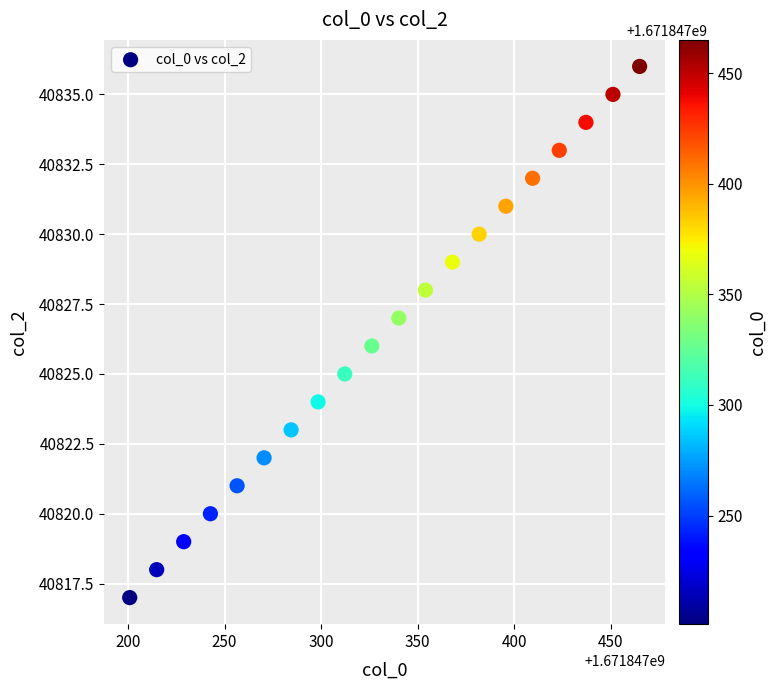

What is the range of Y values (max minus min)?

19